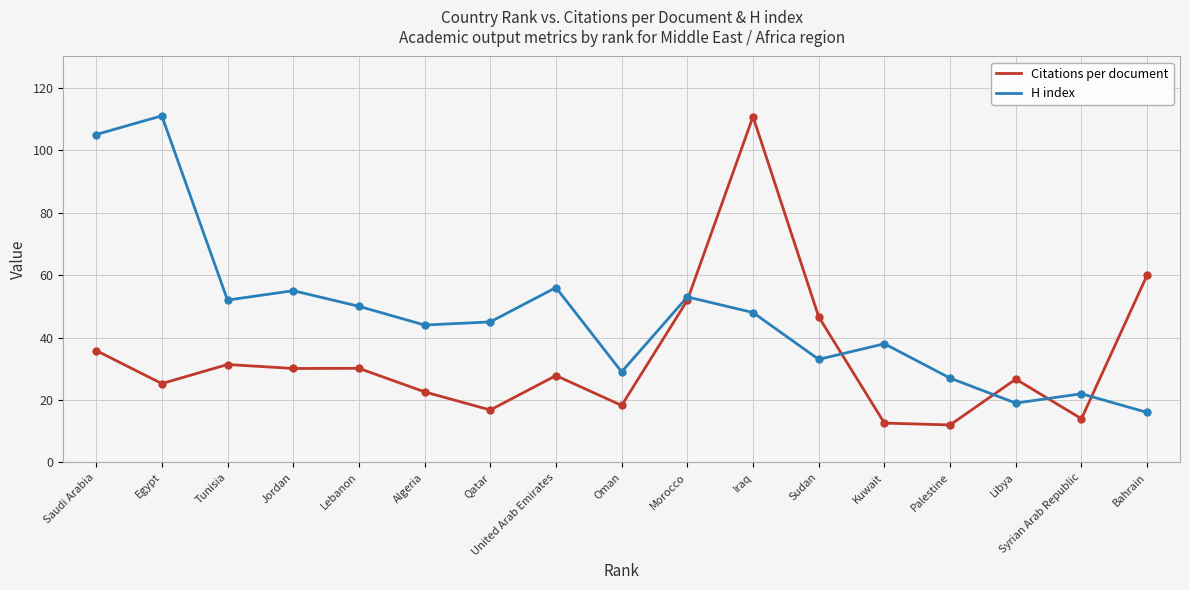

Rank the series at Saudi Arabia from highest to lowest value.

H index, Citations per document